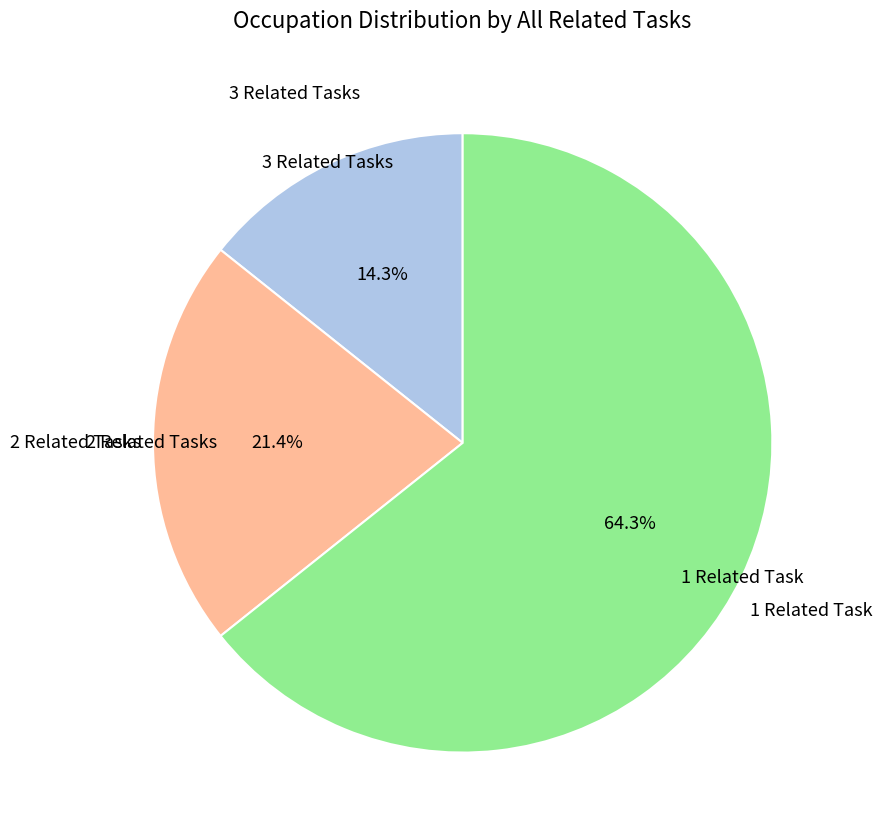

Is there any slice that represents more than half of the pie?

Yes